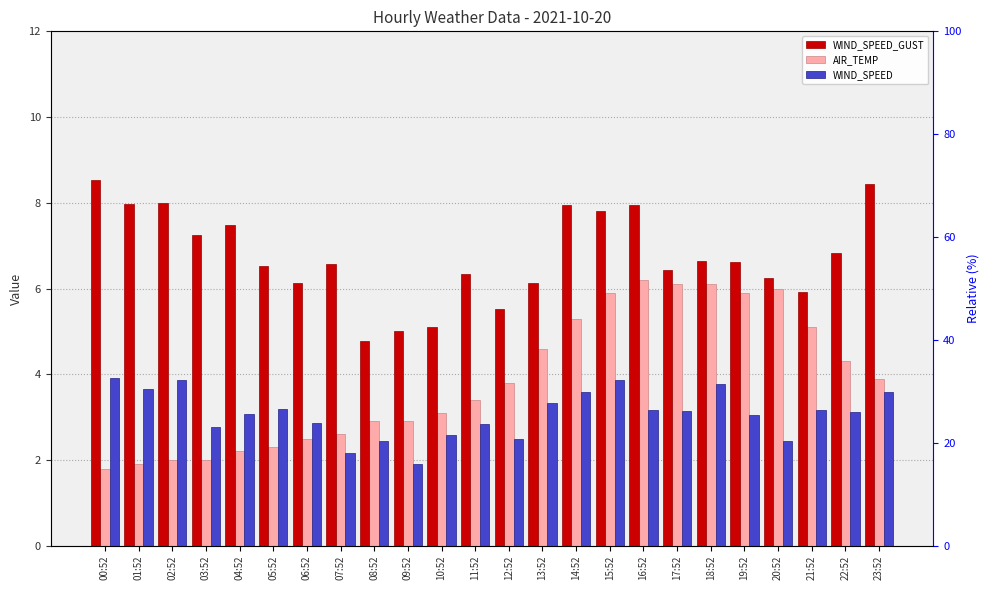

What is the difference between the maximum and second lowest values in the WIND_SPEED_GUST series?

3.5